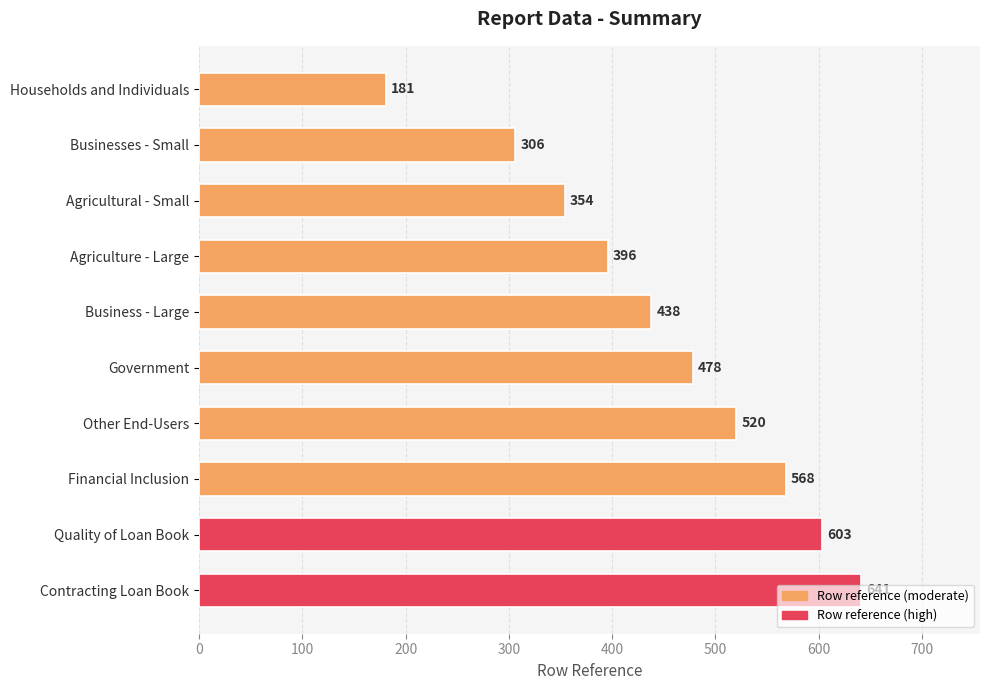

What is the label of the 5th bar from the top?

Business - Large